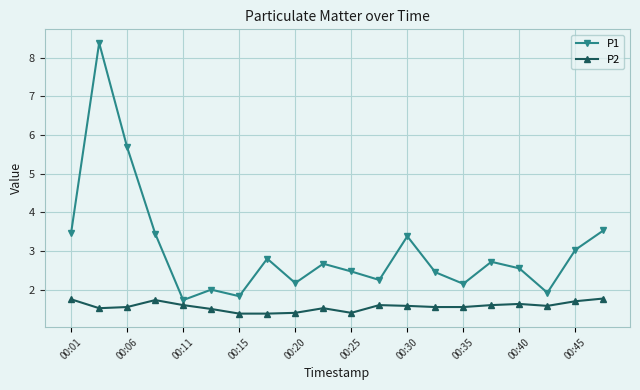

How many lines are shown in the chart?

2